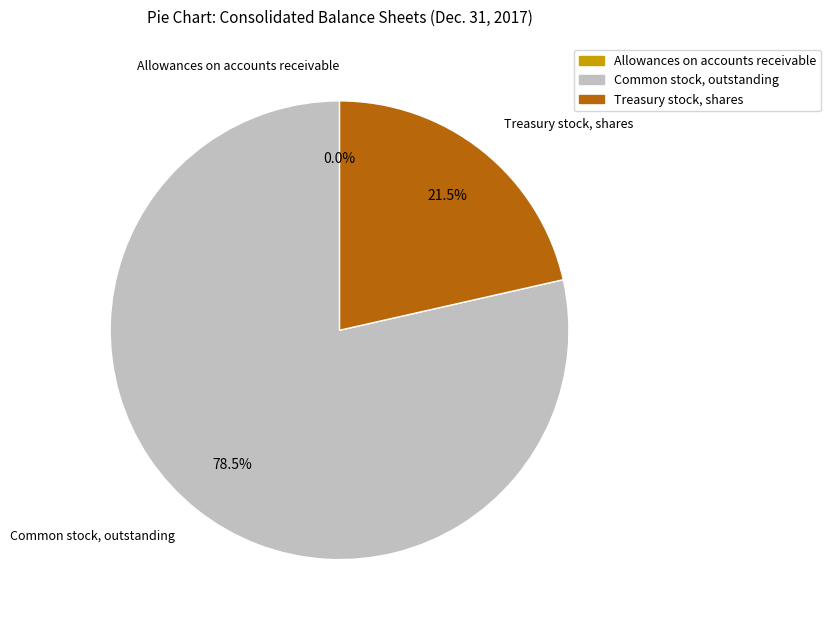

What is the total percentage of Treasury stock, shares and Common stock, outstanding?

100.0%